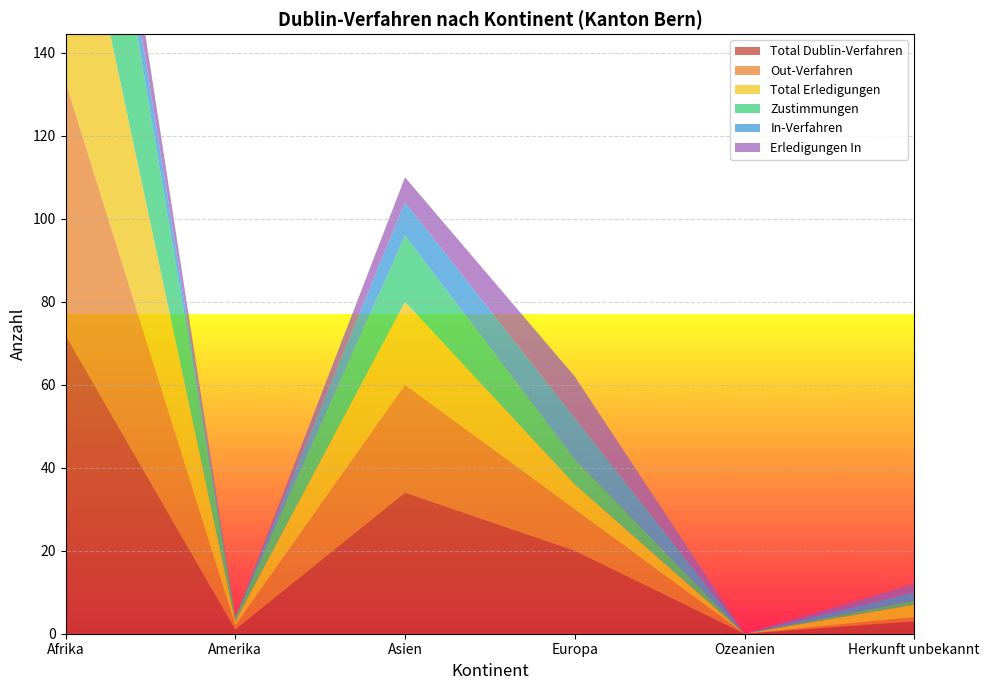

Reading left to right, transcribe all the data shown in this chart.

Total Dublin-Verfahren: 72	1	34	20	0	3
Out-Verfahren: 61	1	26	10	0	1
Total Erledigungen: 62	1	20	6	0	3
Zustimmungen: 52	1	16	6	0	1
In-Verfahren: 11	0	8	10	0	2
Erledigungen In: 11	0	6	10	0	2